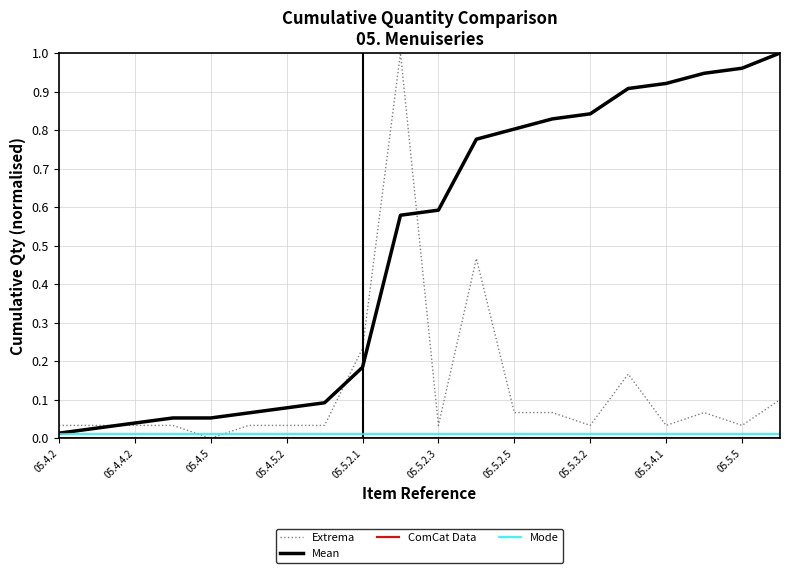

Count the number of data series in this chart.

4